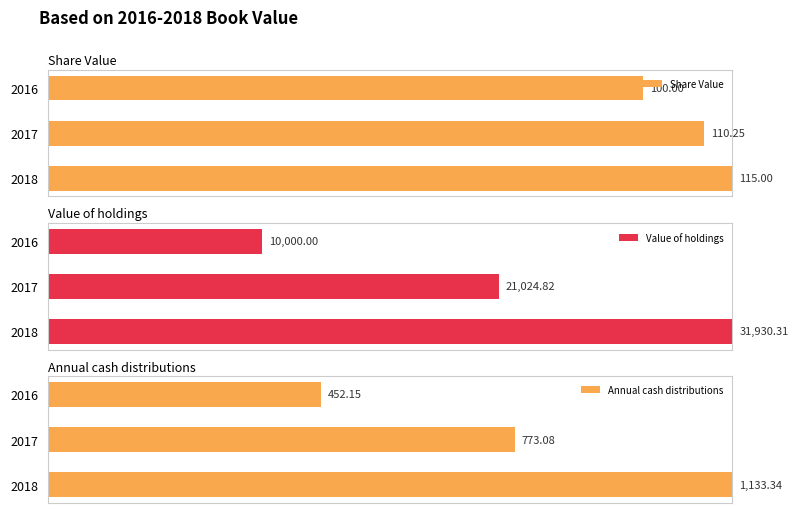

What are all the series names shown in the legend?

Share Value, Value of holdings, Annual cash distributions